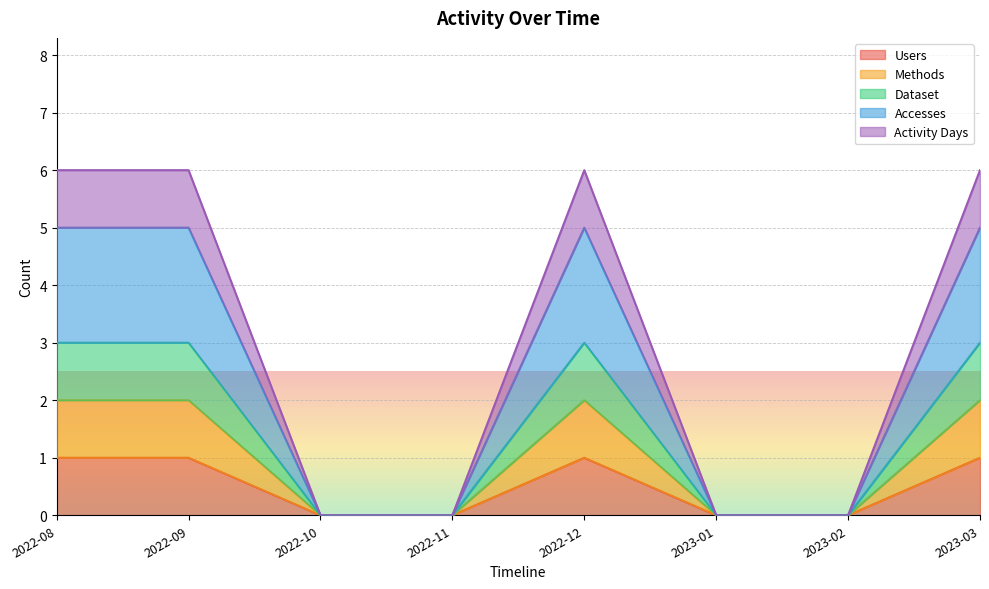

What is the difference between the maximum and minimum values in the Users series?

1